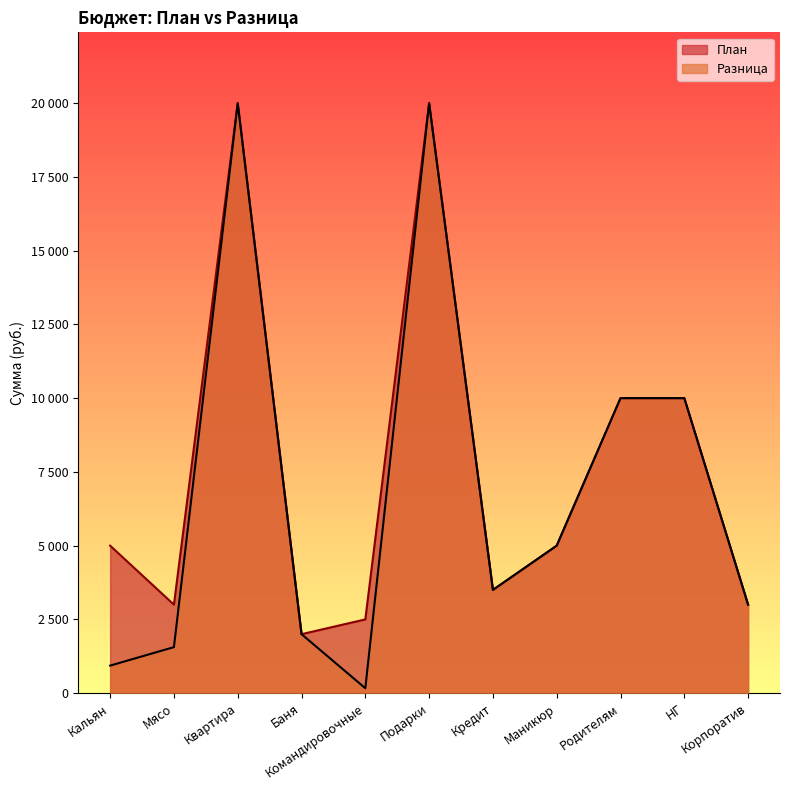

What is the total value across all series at Кредит?

7000.0